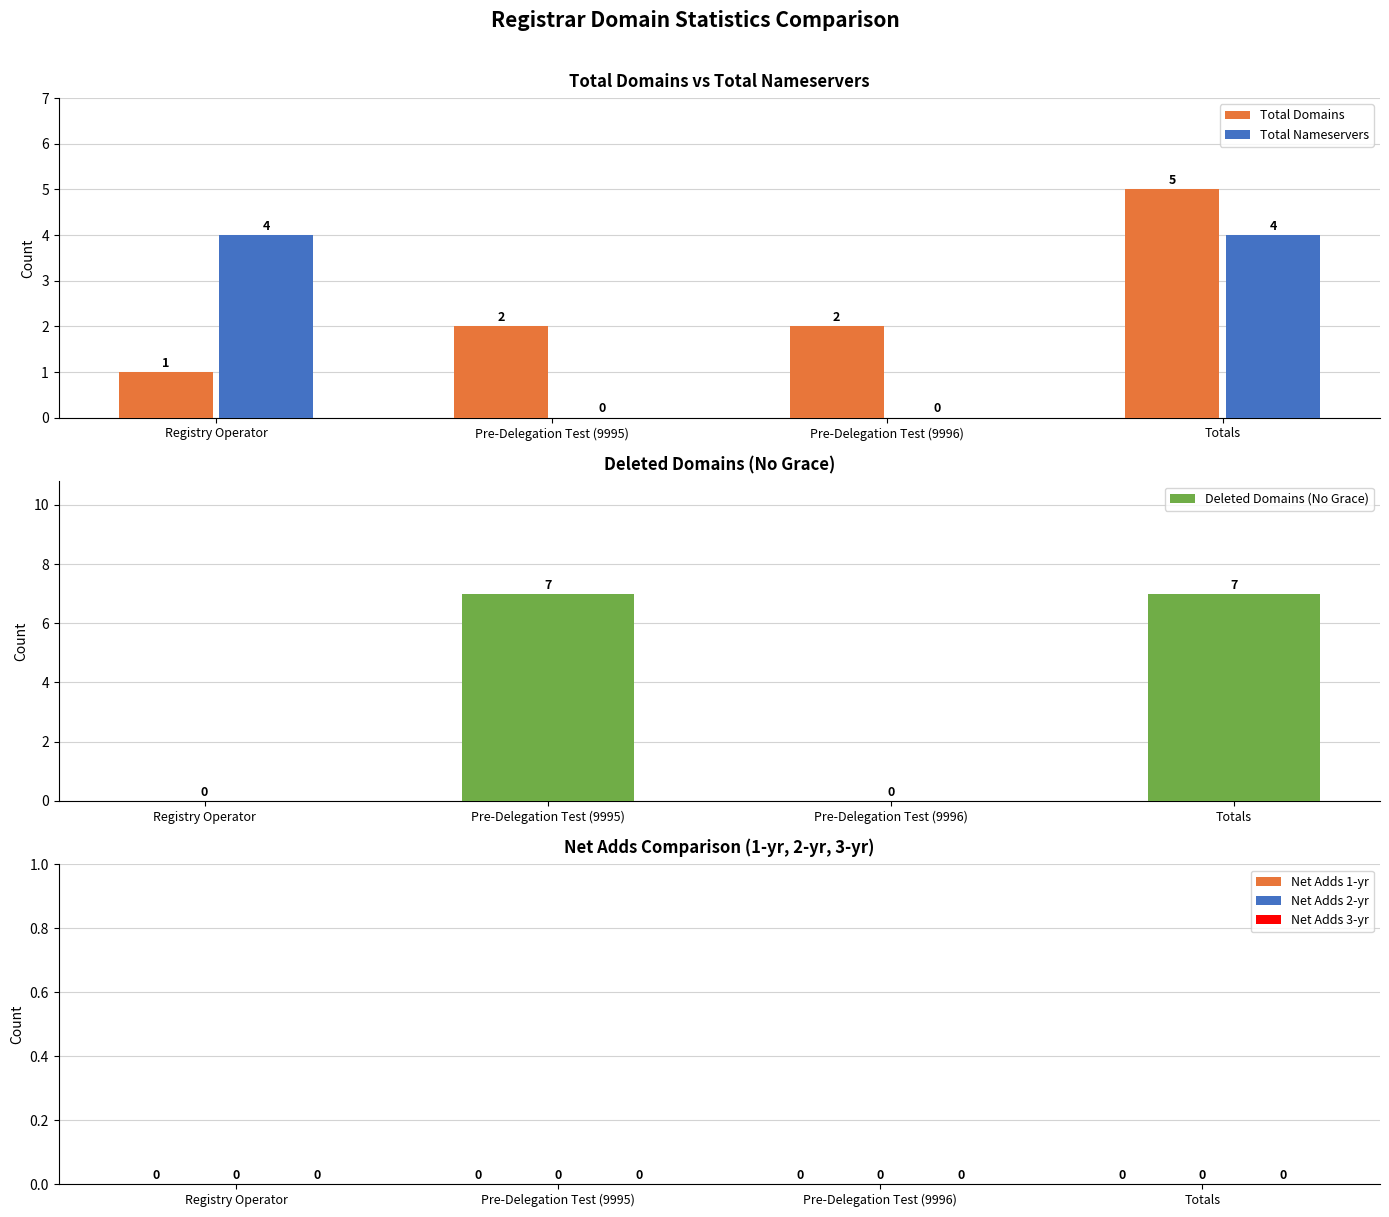

How many bars are there in total?

24